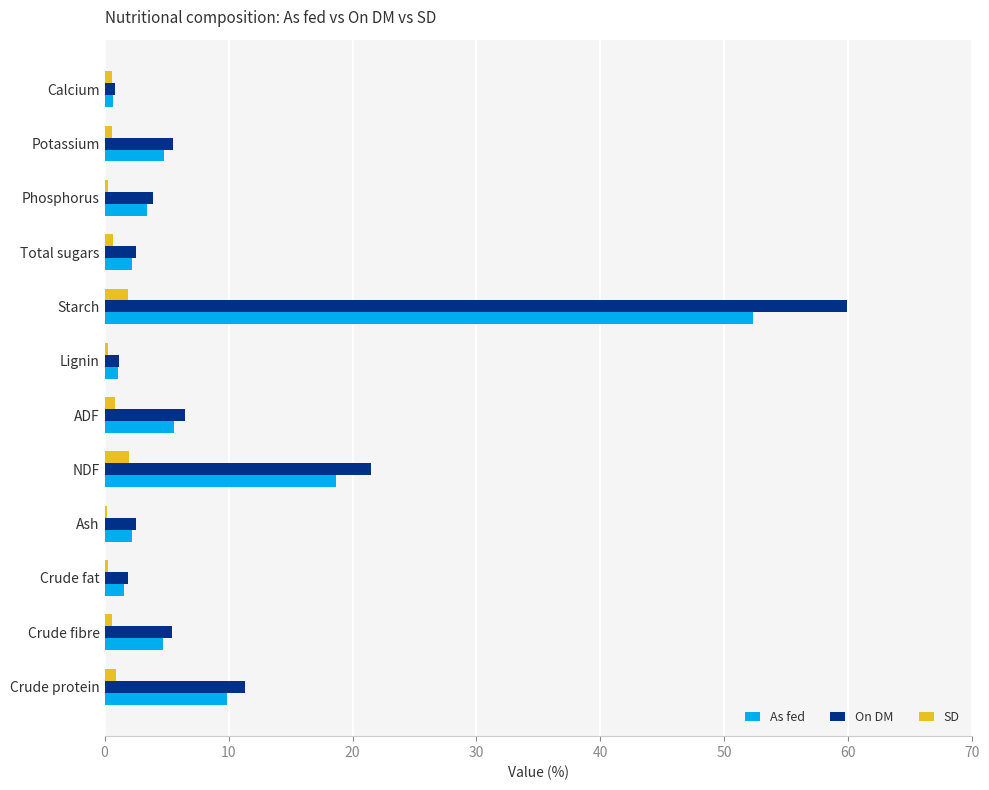

At which label is As fed closest to 26?

NDF